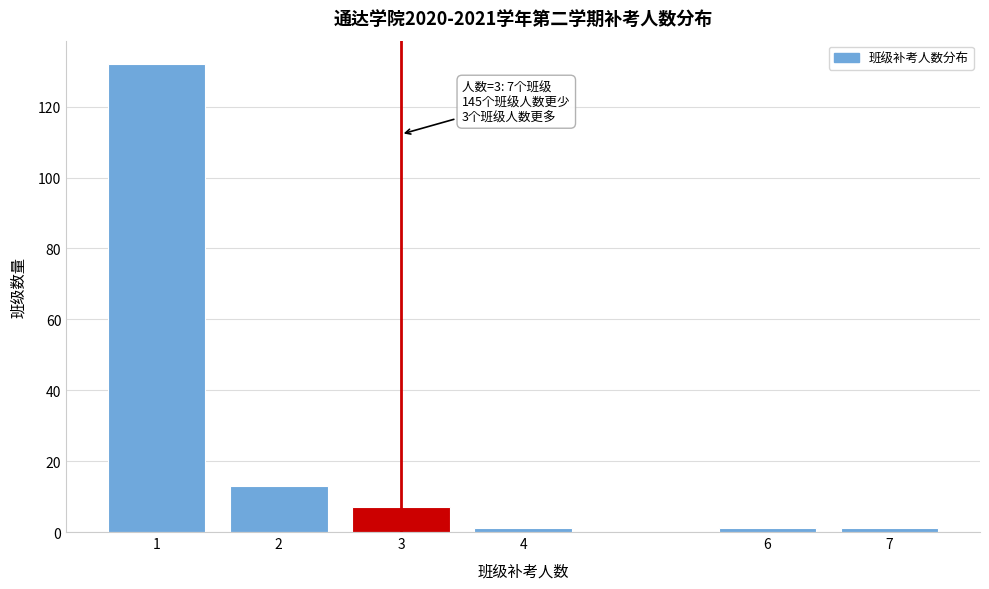

Reading left to right, list all the values displayed in this chart.

1=132	2=13	3=7	4=1	6=1	7=1